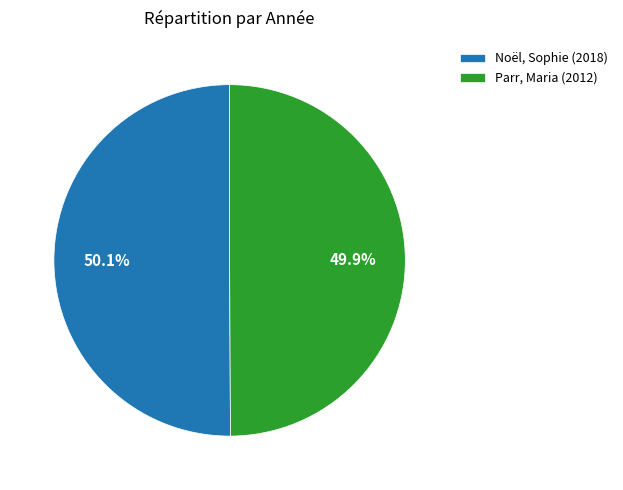

Is there any slice that represents more than half of the pie?

Yes